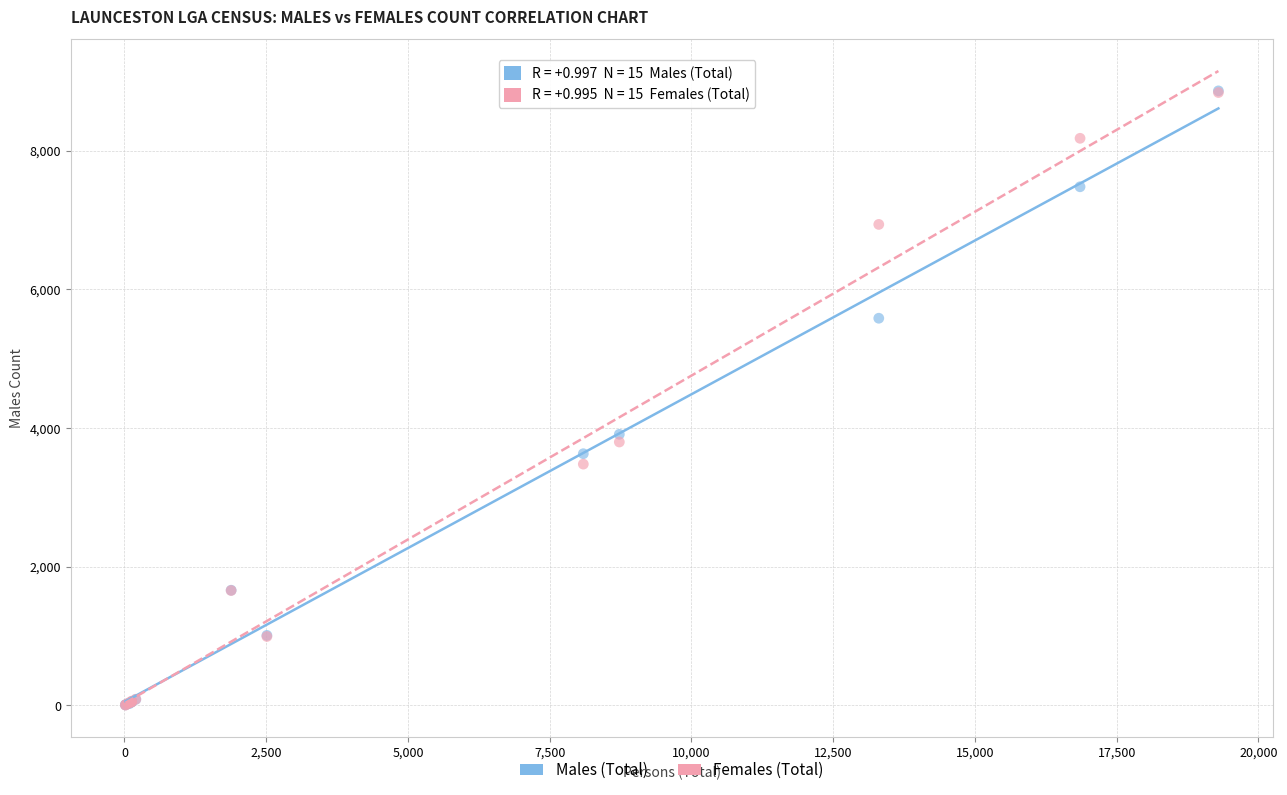

Which series has the widest spread of Y values?

Males (Total)